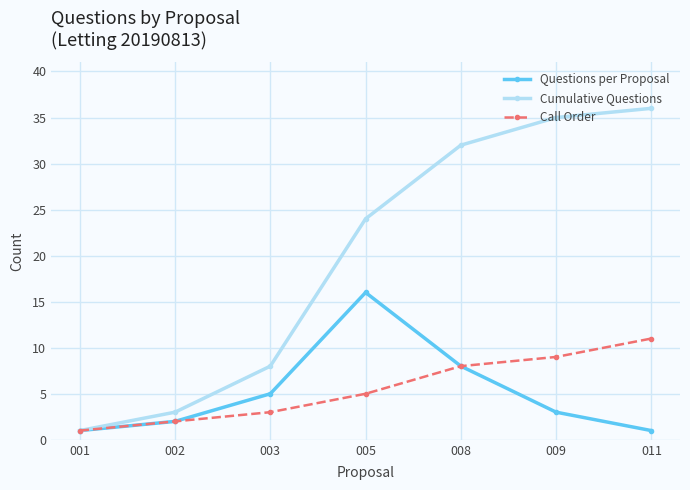

Where is Cumulative Questions nearest to the value 18?

005